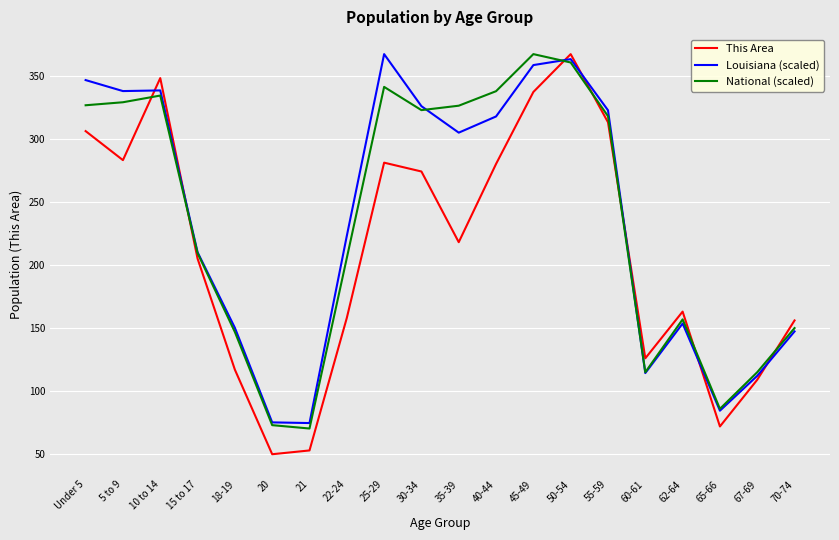

The value of Louisiana (scaled) at 10 to 14 is 175.5. True or false?

False